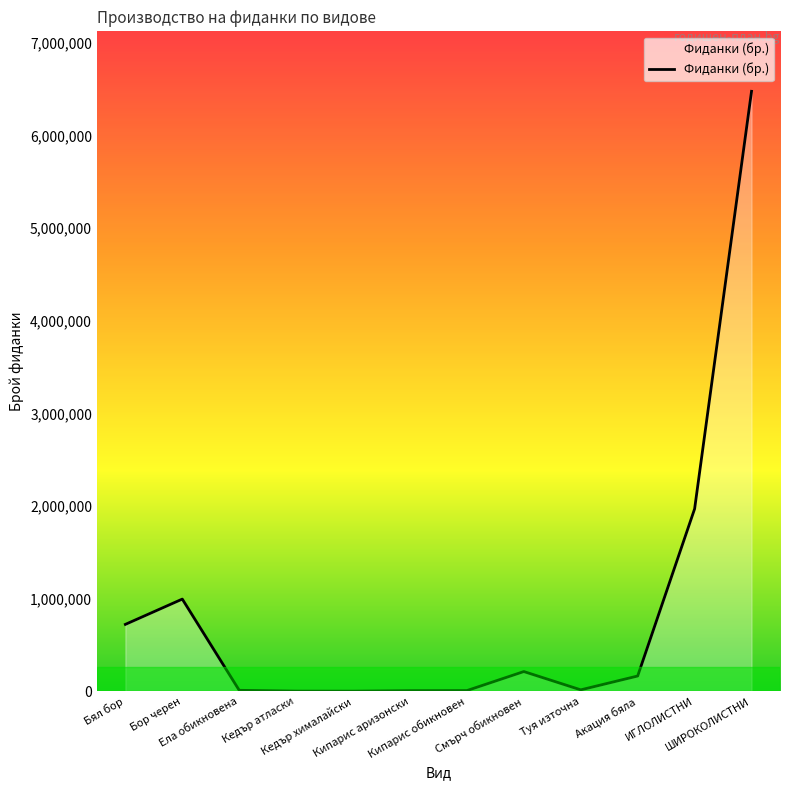

True or false: there are more than 1 points higher than both neighbors.

True